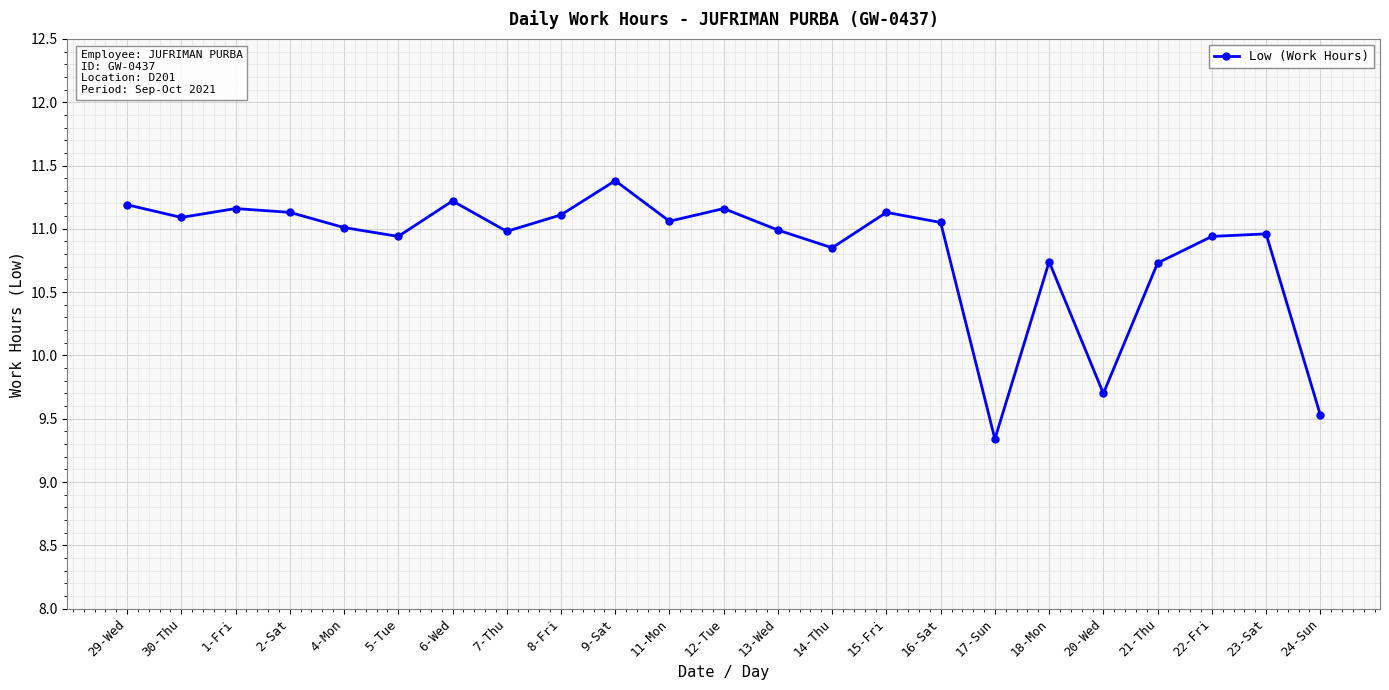

What is the value of the 5th point from the left?

11.0